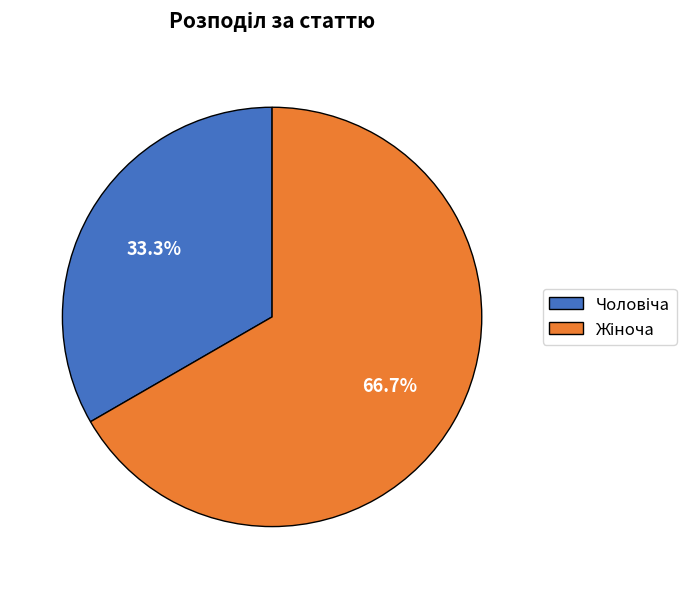

Is there any slice that represents more than half of the pie?

Yes